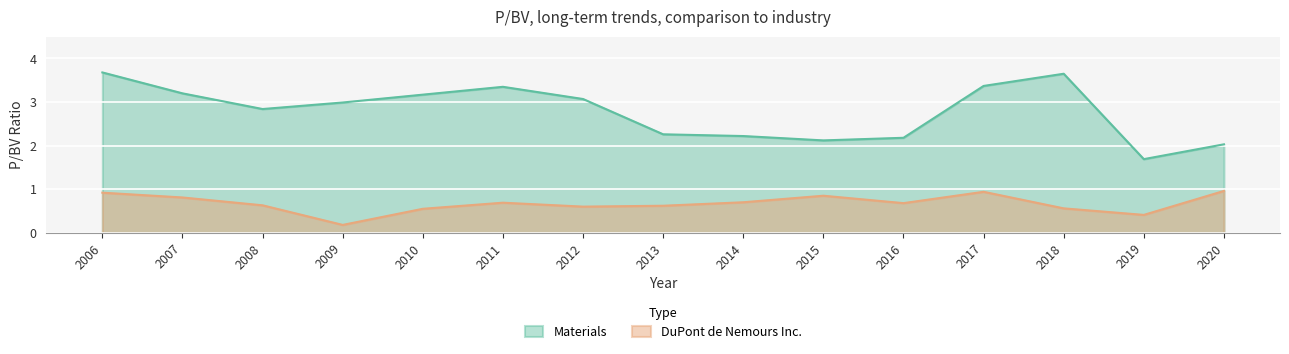

How many lines are shown in the chart?

2